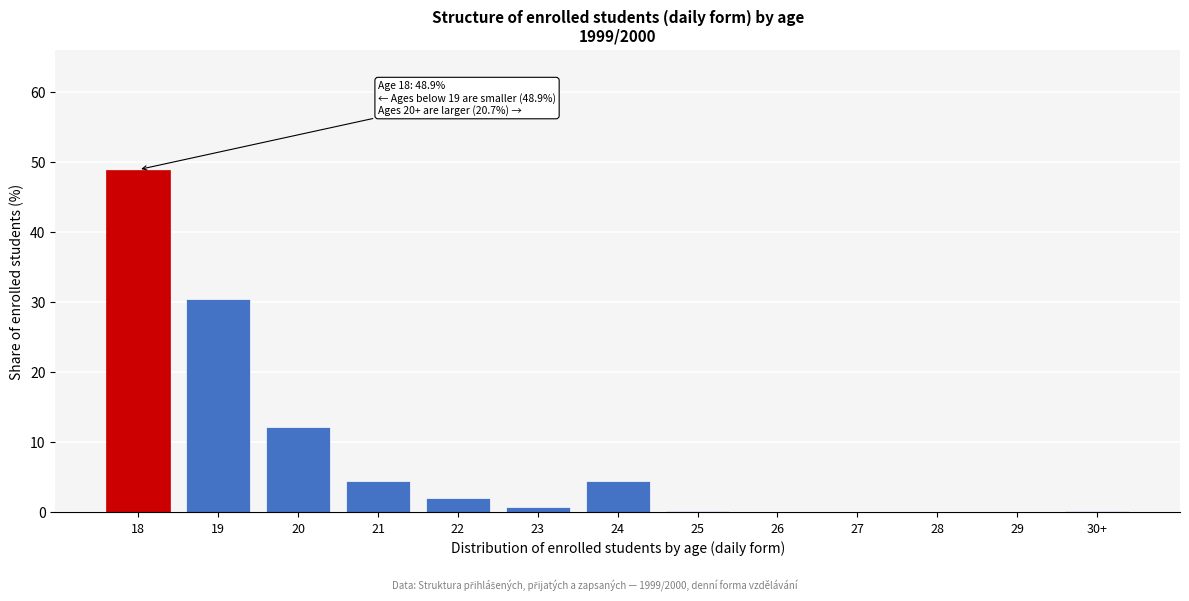

What is the change in value from 20 to 24?

-7.7